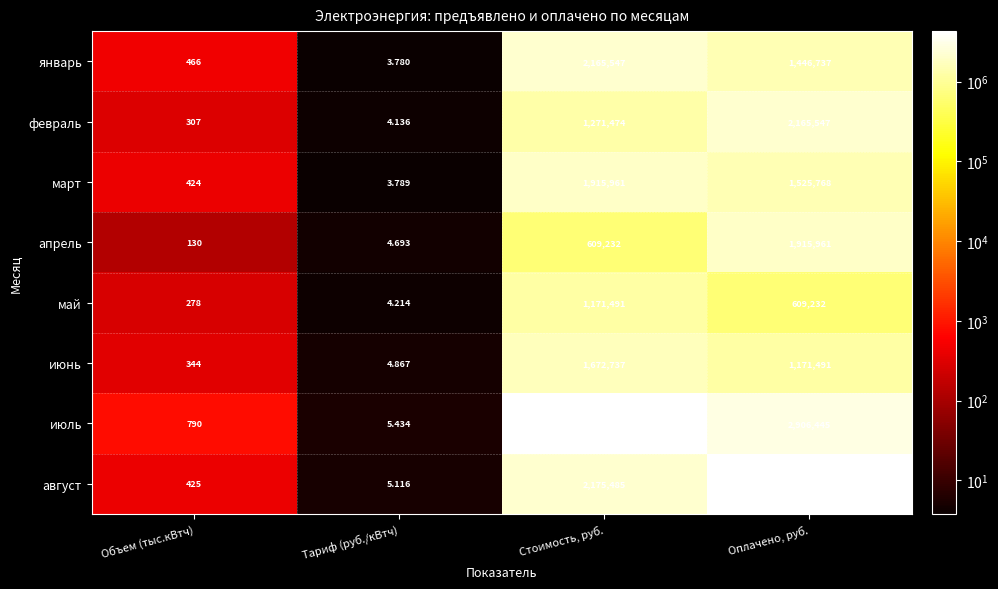

At which category is the sum across all series the highest?

Оплачено, руб.